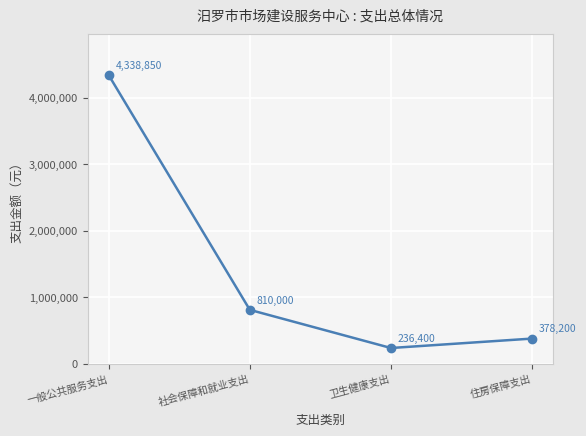

Reading left to right, what are all the values shown in this chart?

一般公共服务支出=4338850	社会保障和就业支出=810000	卫生健康支出=236400	住房保障支出=378200